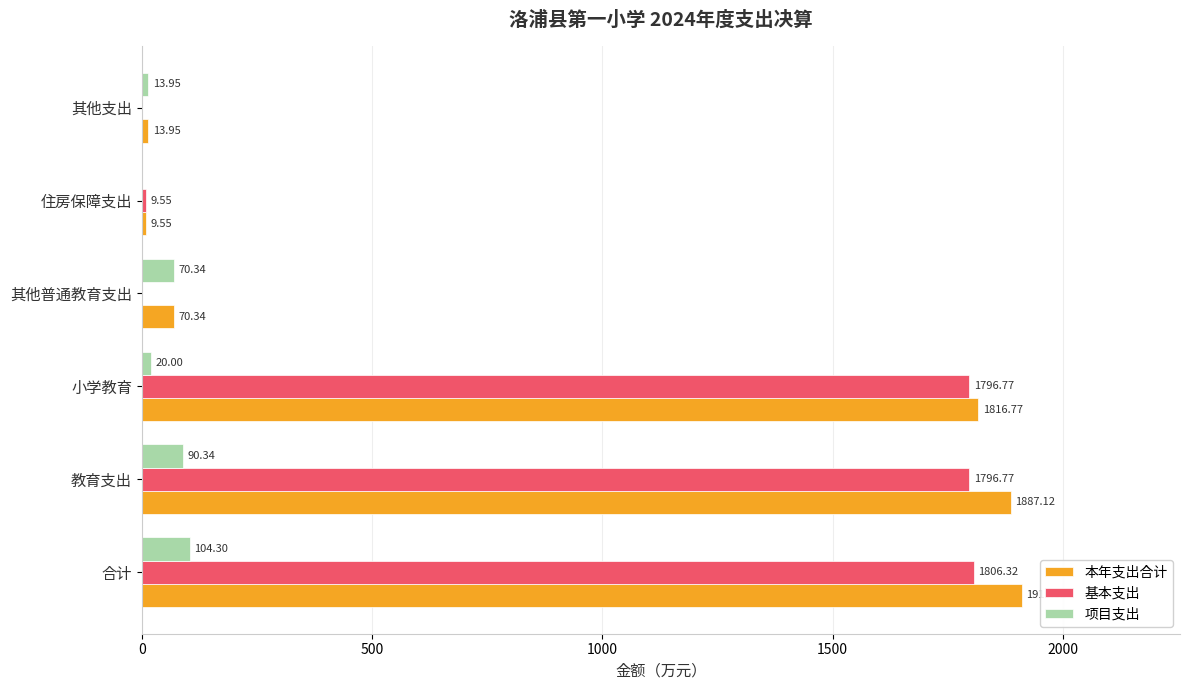

What is the total value across all series at 其他普通教育支出?

140.7